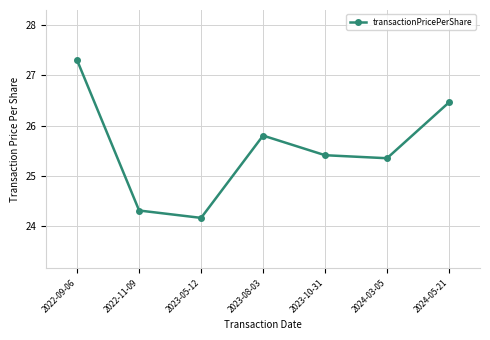

True or false: the data shows 27.3 at 2022-09-06.

True